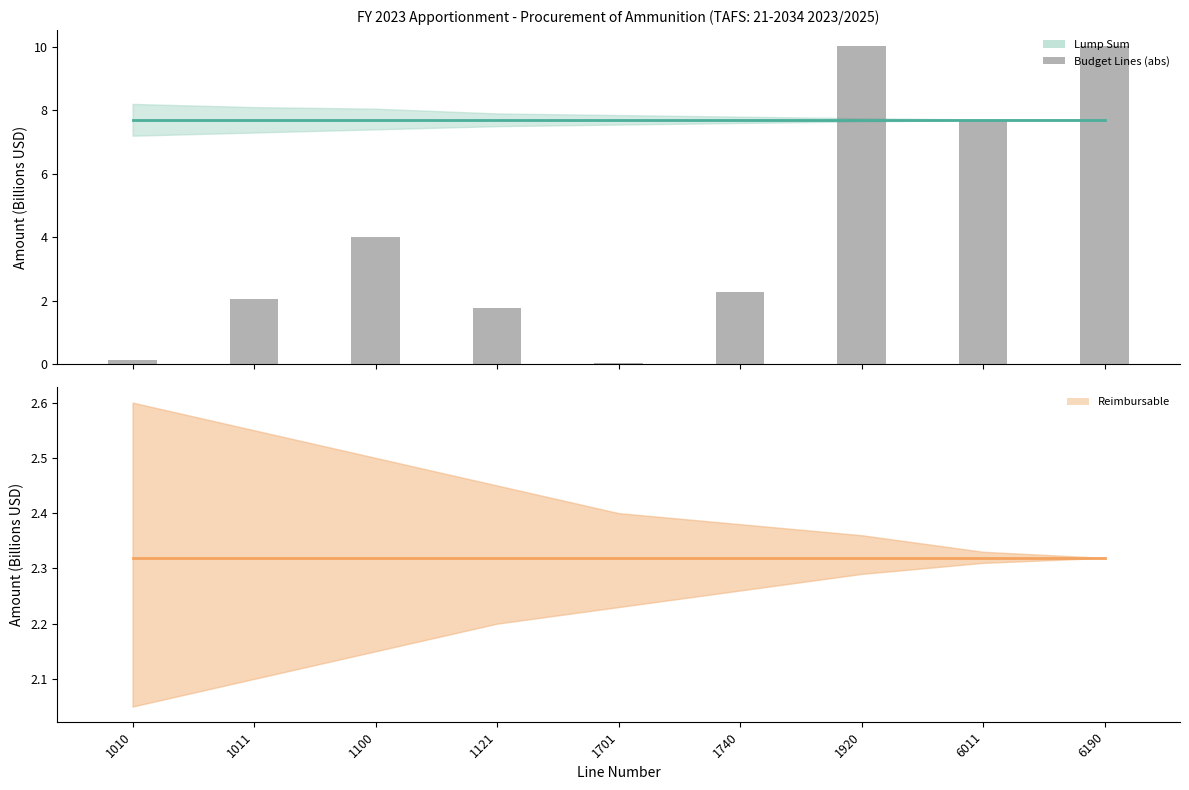

Which series has the largest total across all categories?

Lump Sum